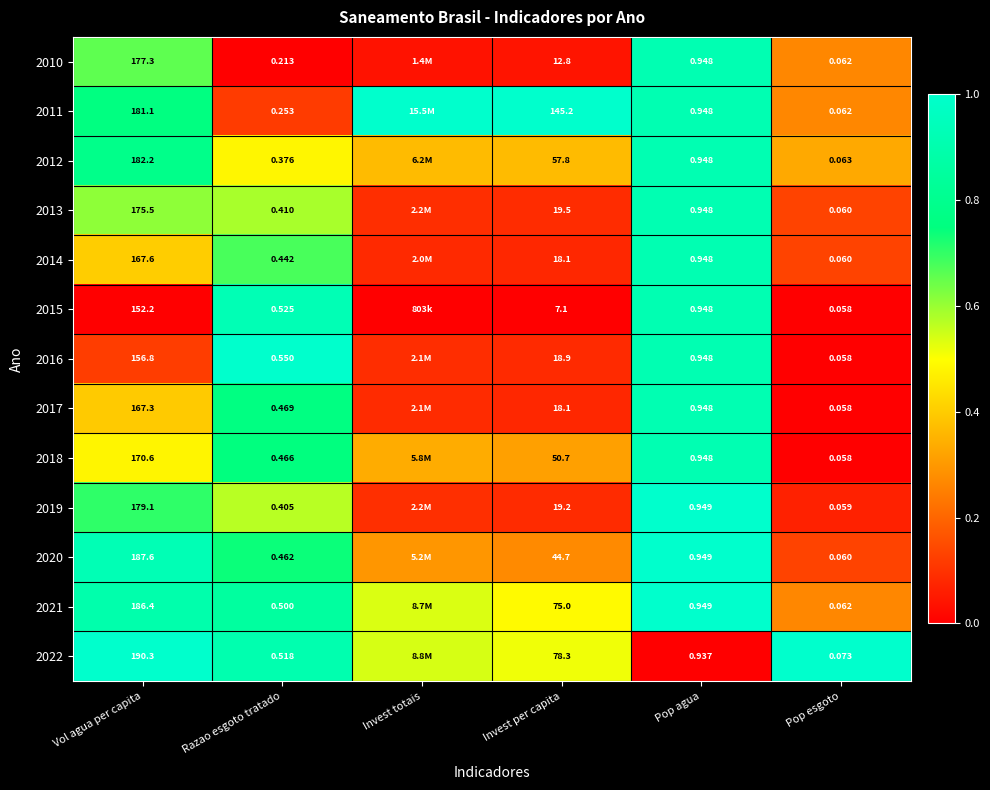

Is the value of 2013 at Razao esgoto tratado greater than the value of 2012 at Pop esgoto?

Yes